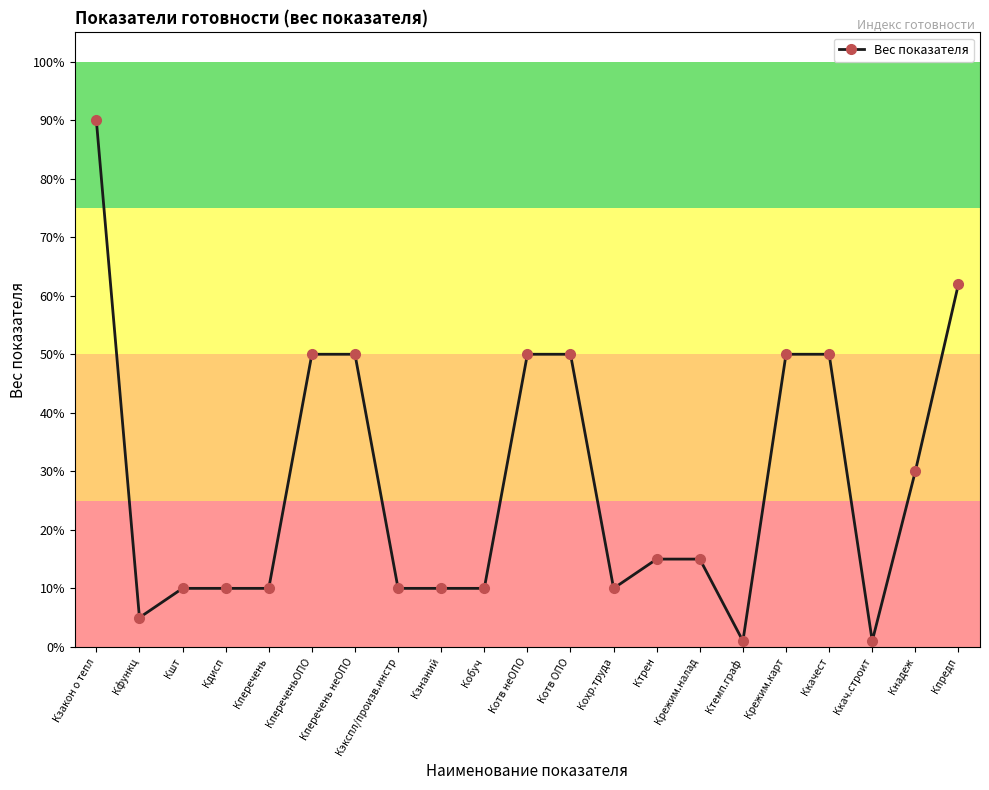

List the labels in order of value, largest first.

Кзакон о тепл, Кпредп, КпереченьОПО, Кперечень неОПО, Котв неОПО, Котв ОПО, Крежим.карт, Ккачест, Кнадеж, Ктрен, Крежим.налад, Кшт, Кдисп, Кперечень, Кэкспл/произв.инстр, Кзнаний, Кобуч, Кохр.труда, Кфункц, Ктемп.граф, Ккач.строит